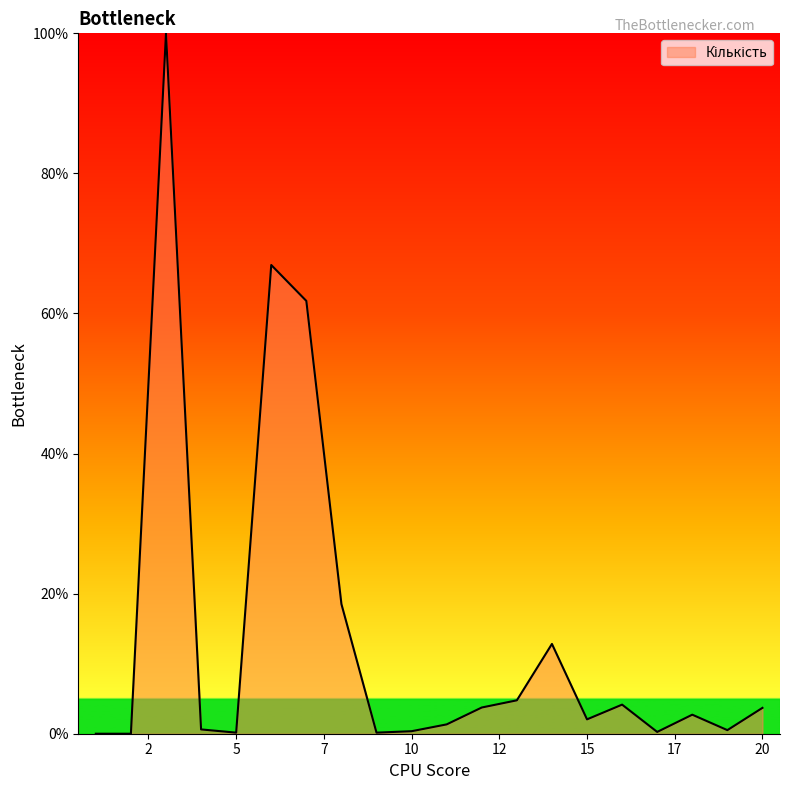

How many lines are shown in the chart?

1